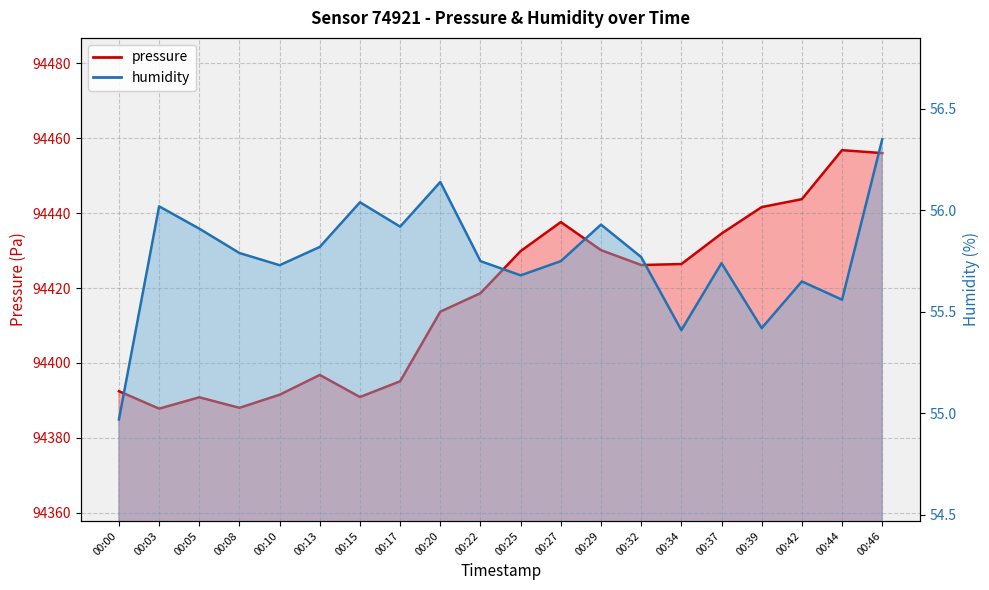

What value does the pressure series have at 00:03?

94387.8